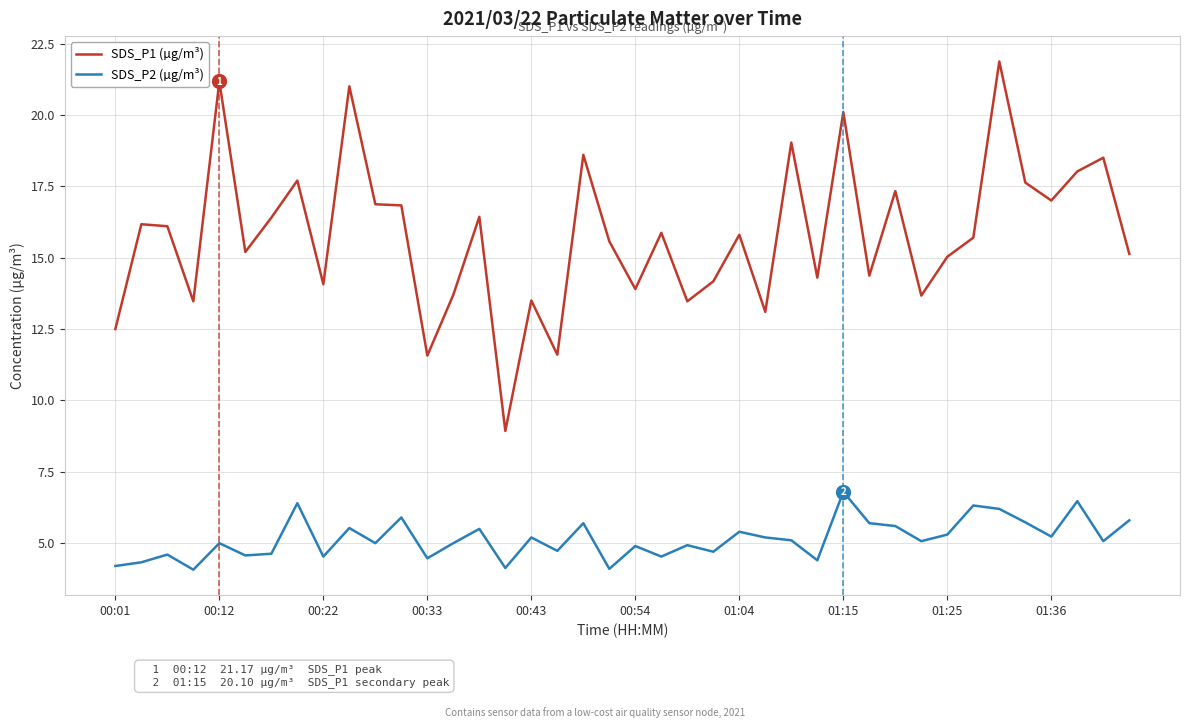

Rank the series by their maximum value, from highest to lowest.

SDS_P1 (µg/m³), SDS_P2 (µg/m³)